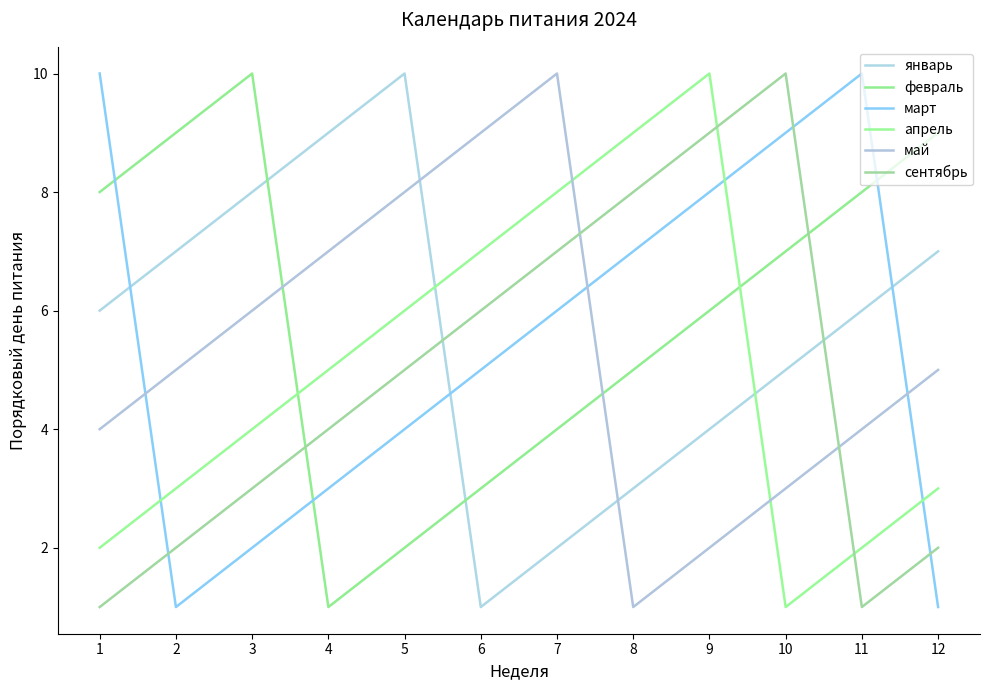

Which series has the largest total across all categories?

февраль